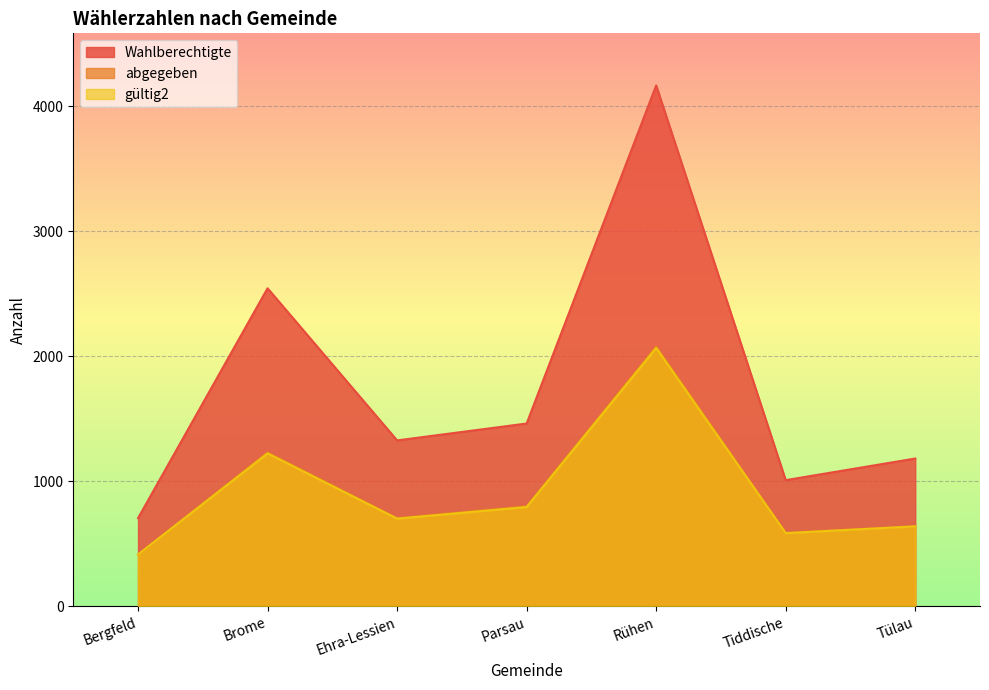

How many lines are shown in the chart?

3